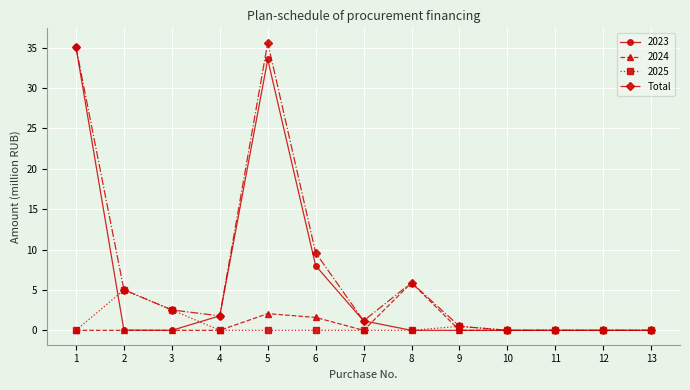

Is it true that 2023 equals 57.4 at 1?

False